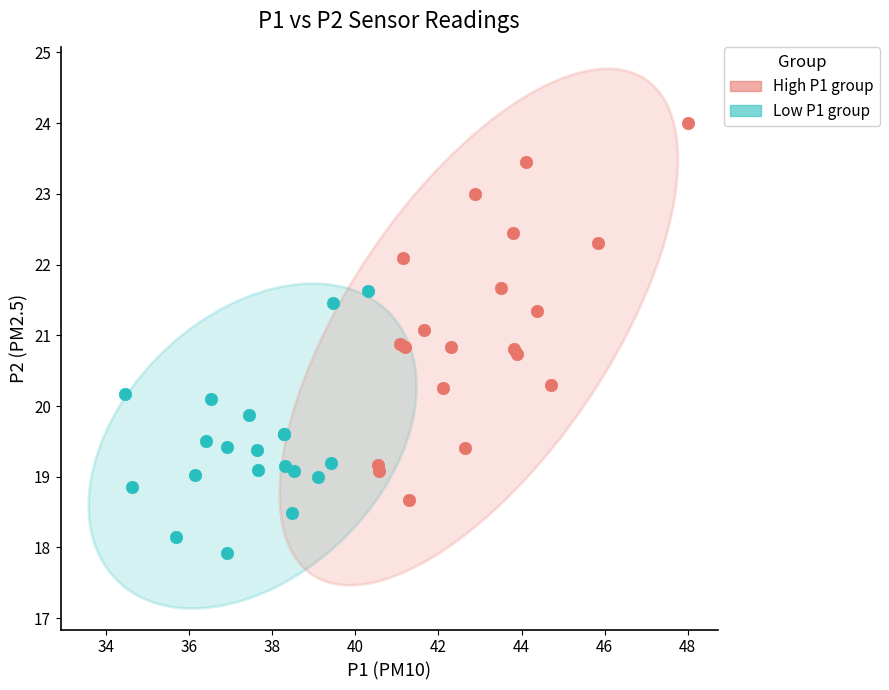

Which series contains the lowest Y value?

Low P1 group